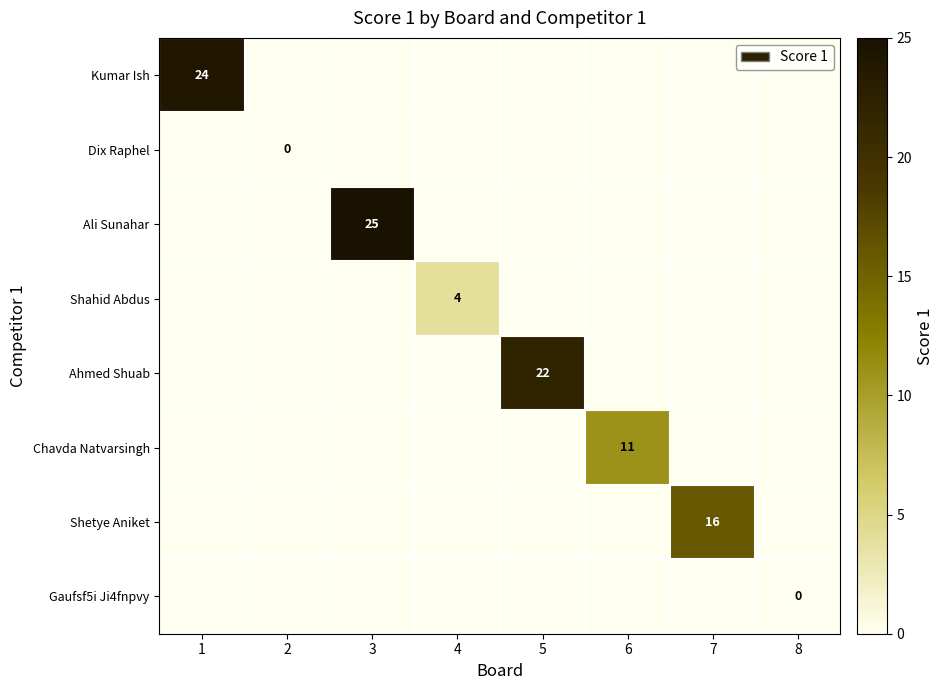

Rank the categories by Ali Sunahar value from highest to lowest.

3, 1, 2, 4, 5, 6, 7, 8